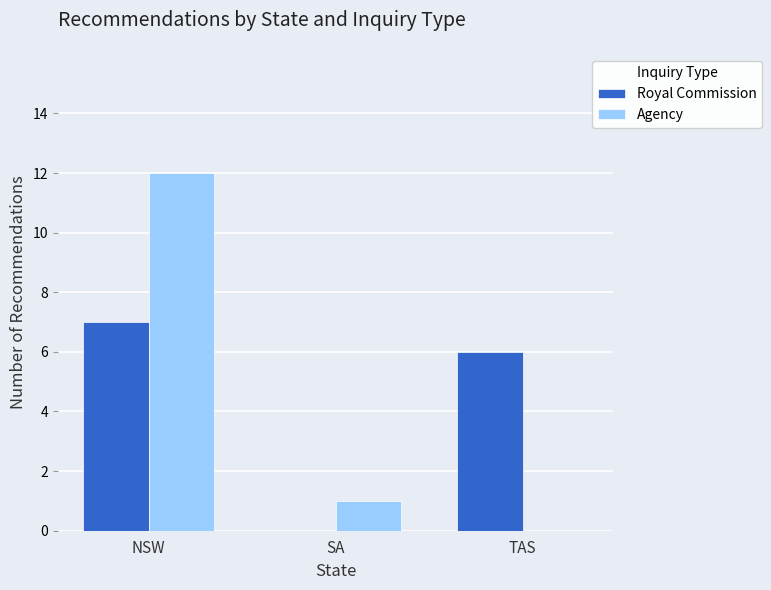

How many data points does each series have?

3